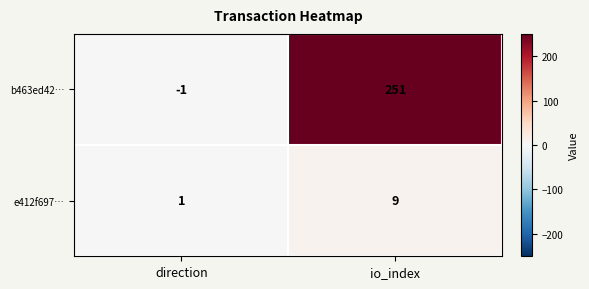

What is the spread (max minus min) of values at io_index?

242